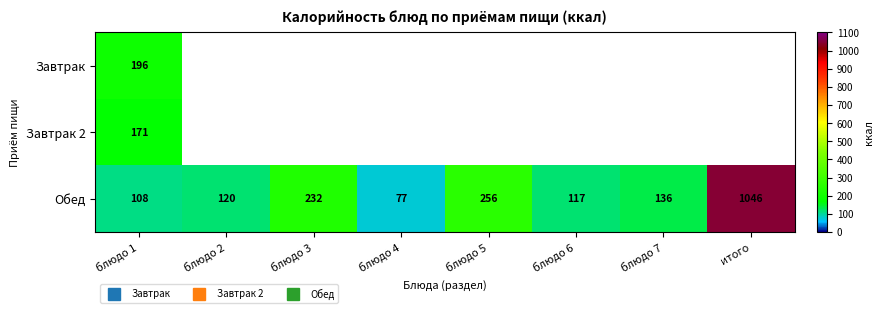

Which category has the highest value across all series?

итого